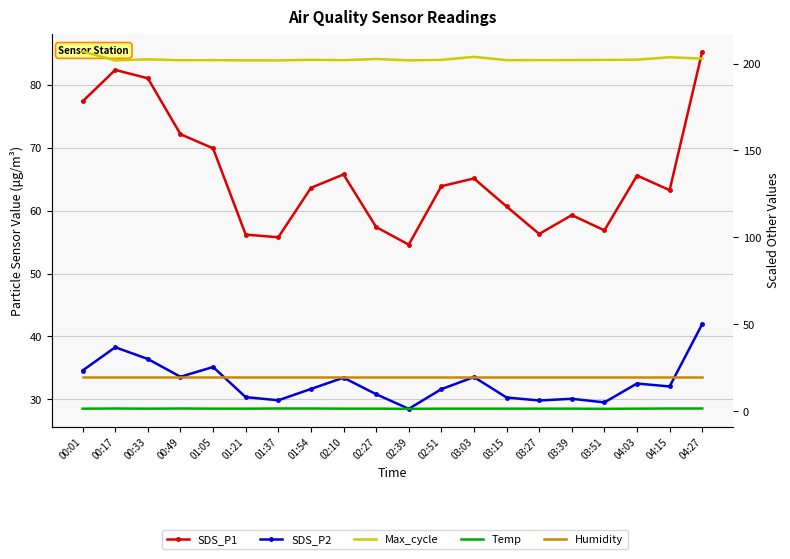

What is the difference between the highest and lowest values at 00:17?

200.2